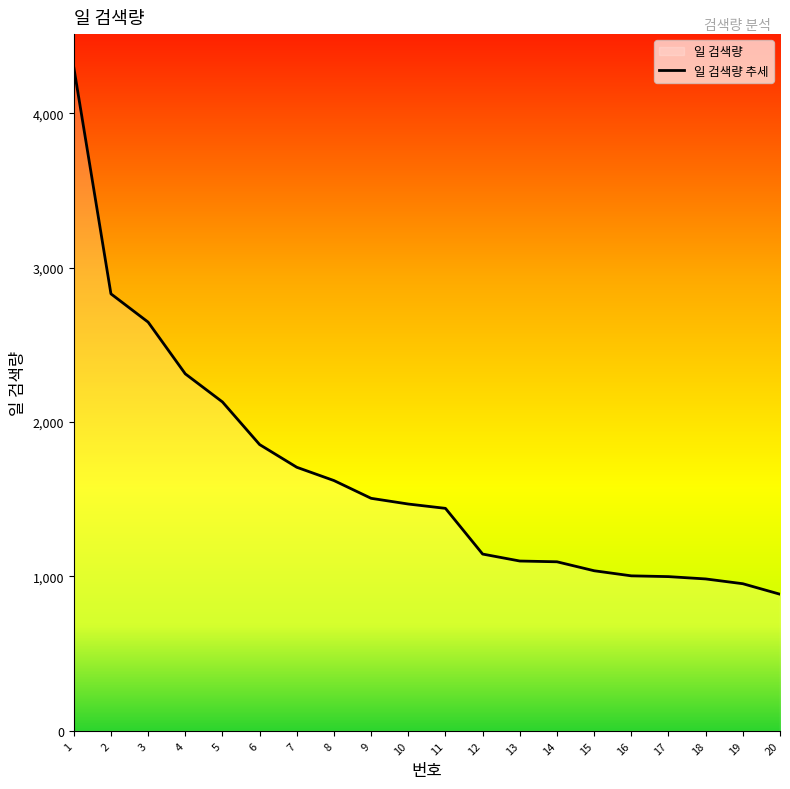

How many data points are above 1469?

9